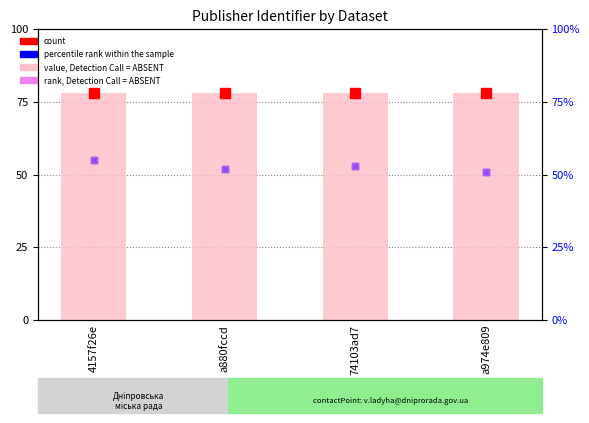

At which category is the sum across all series the highest?

4157f26e